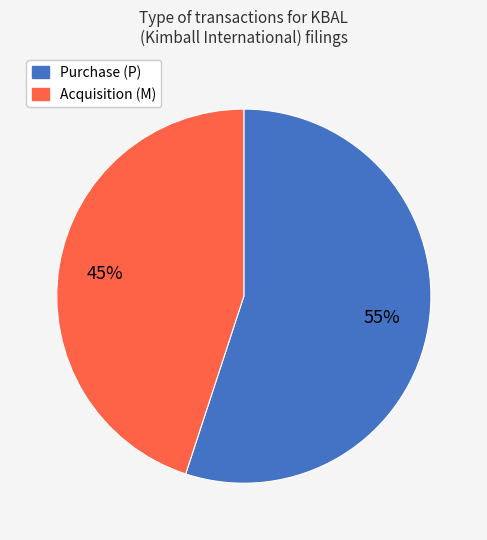

To the nearest percent, what is the difference between the largest and smallest slice percentages?

10%